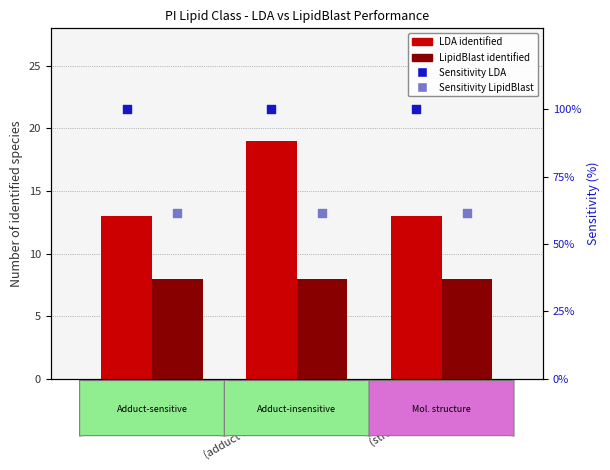

At which category is the sum across all series the highest?

PI Species
(adduct-insensitive)